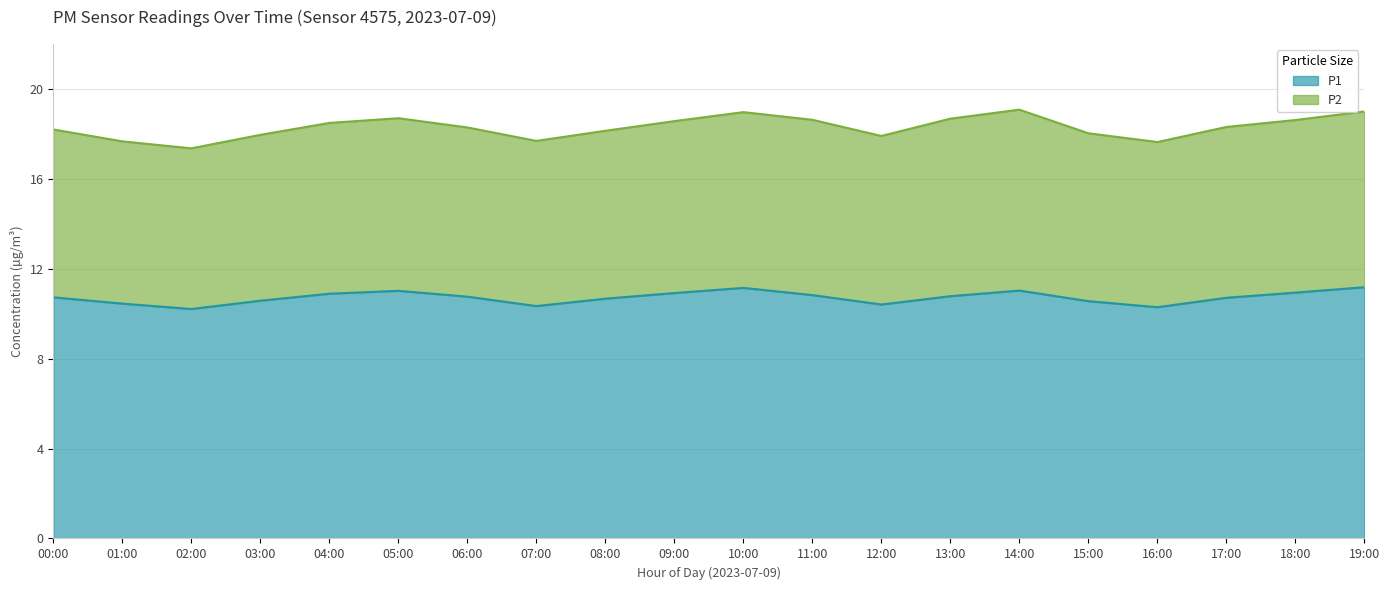

List the labels in order of value, largest first.

19:00, 10:00, 14:00, 05:00, 18:00, 09:00, 04:00, 11:00, 13:00, 06:00, 00:00, 17:00, 08:00, 03:00, 15:00, 01:00, 12:00, 07:00, 16:00, 02:00